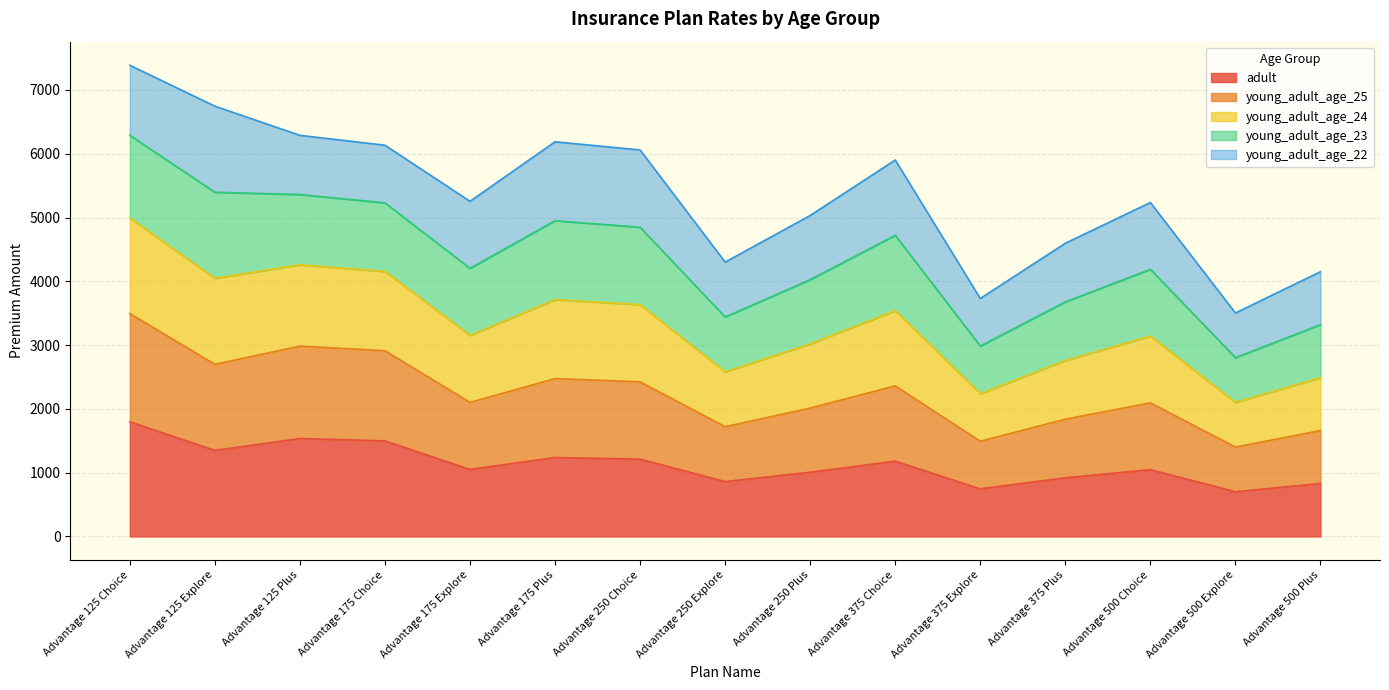

The value of adult at Advantage 175 Plus is 1237.5. True or false?

True